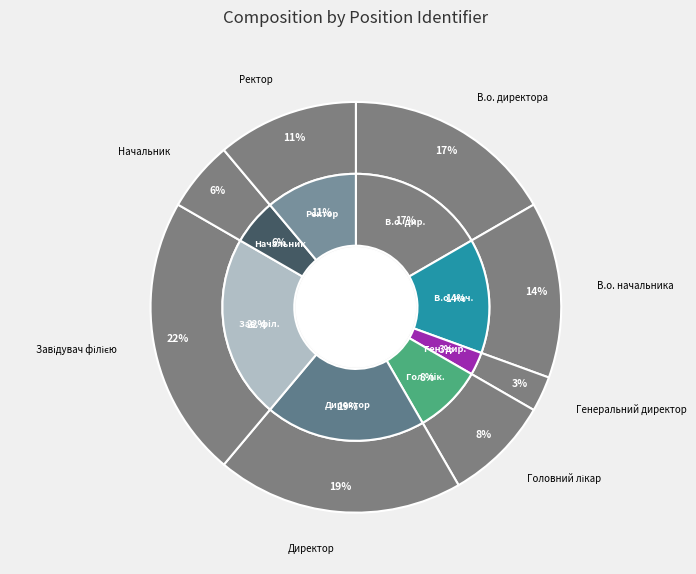

What percentage is the В.о. директора slice, to the nearest percent?

17%